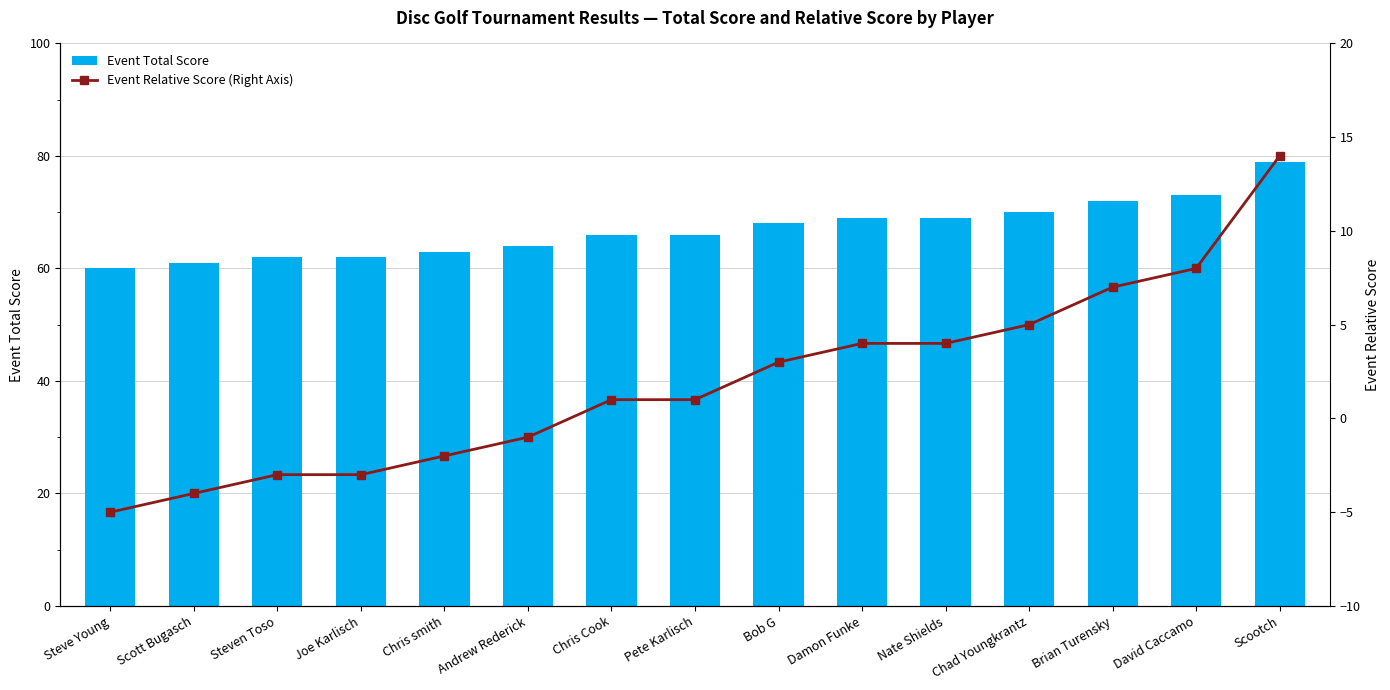

What is the highest value of the Event Total Score series?

79